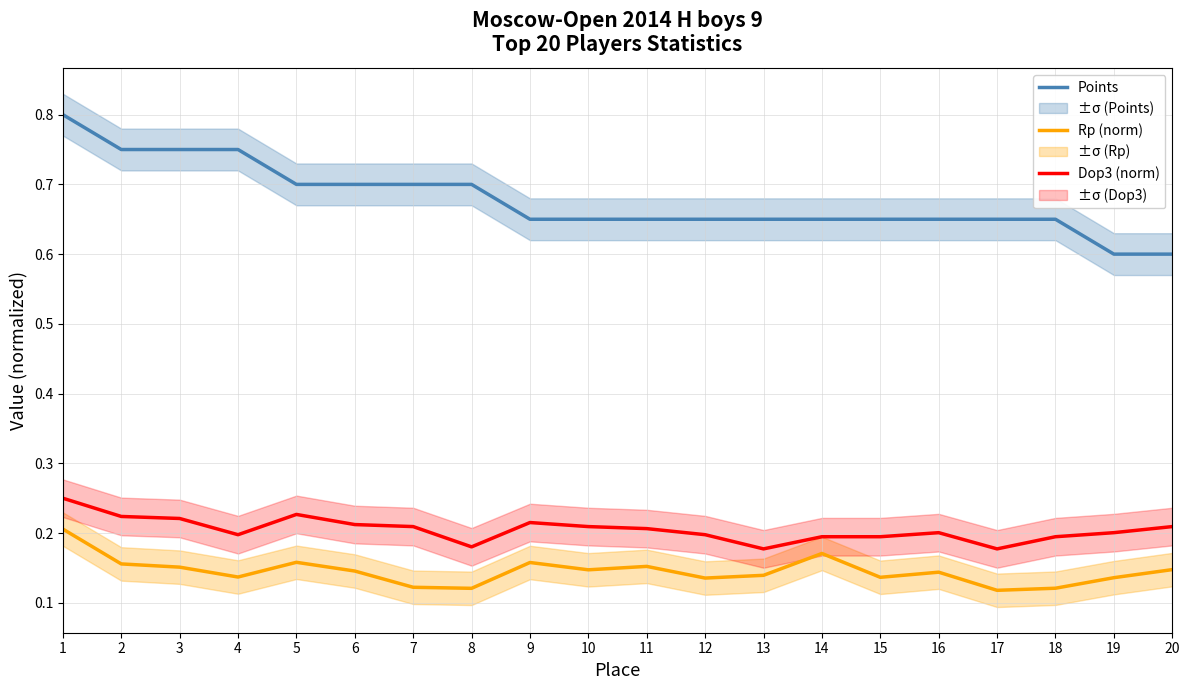

At which label is Points closest to 0?

19